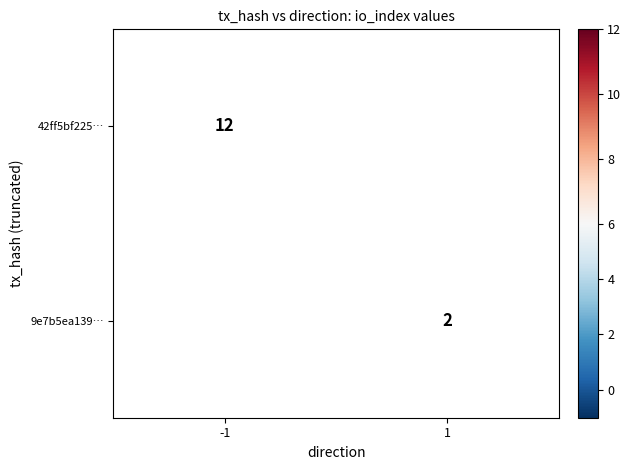

The value of 42ff5bf225… at -1 is 6. True or false?

False